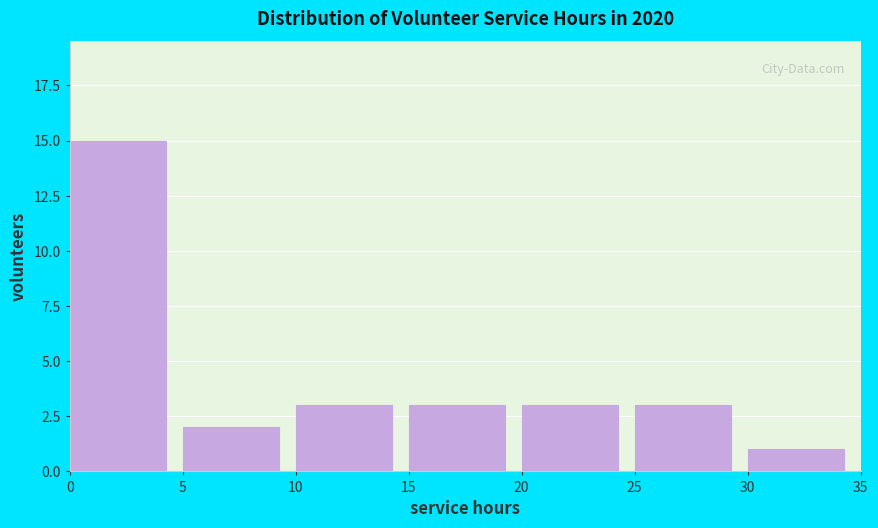

Reading left to right, transcribe this chart: for each bar, give the range it covers on the x-axis and its height. The values are not printed on the chart, so give them approximately, as read against the axis.

0 to 5: 15
5 to 10: 2
10 to 15: 3
15 to 20: 3
20 to 25: 3
25 to 30: 3
30 to 35: 1